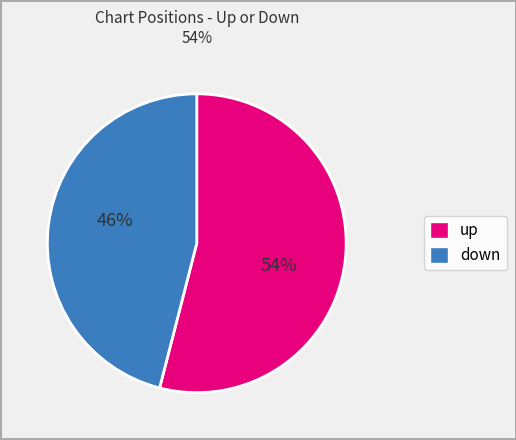

Count the number of slices in the pie.

2